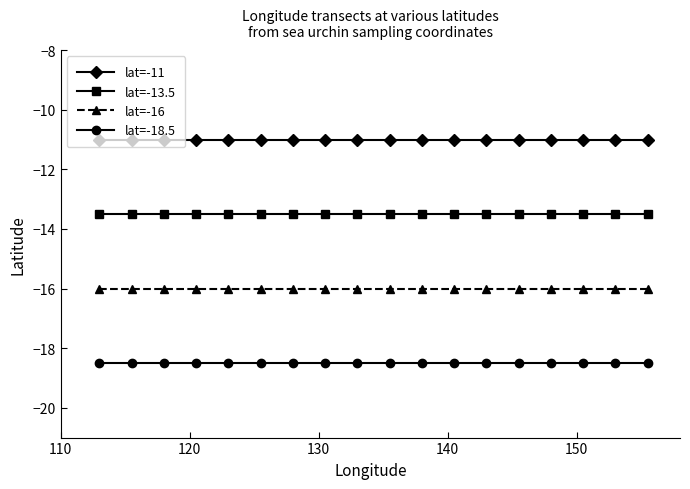

What is the minimum value shown in the chart?

-18.5